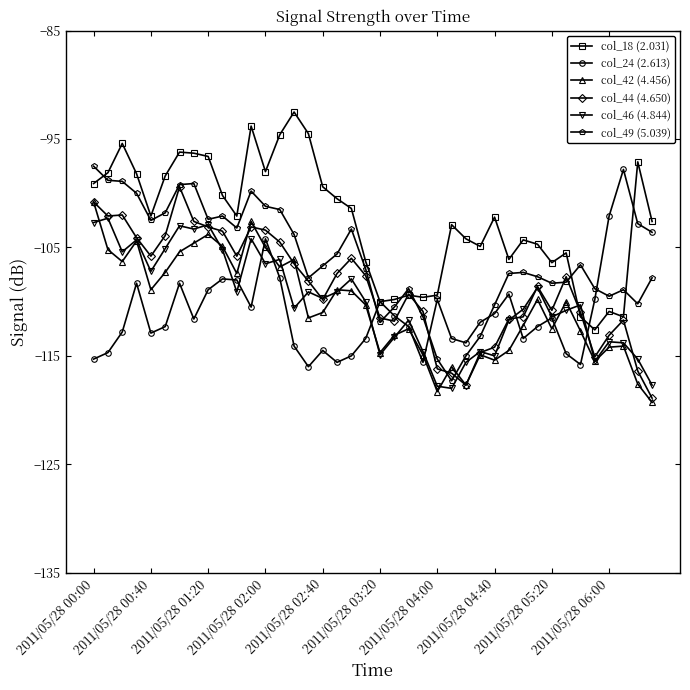

What is the value of the col_49 (5.039) point at the 18th from the left?

-105.6